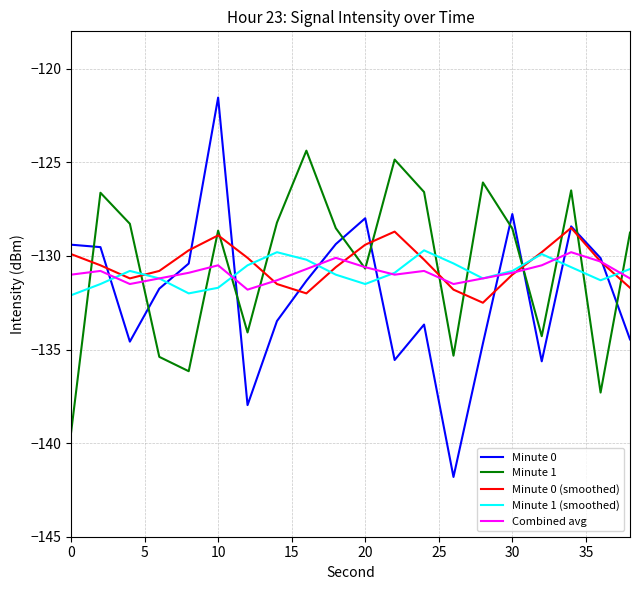

What is the maximum value shown in the chart?

-121.5